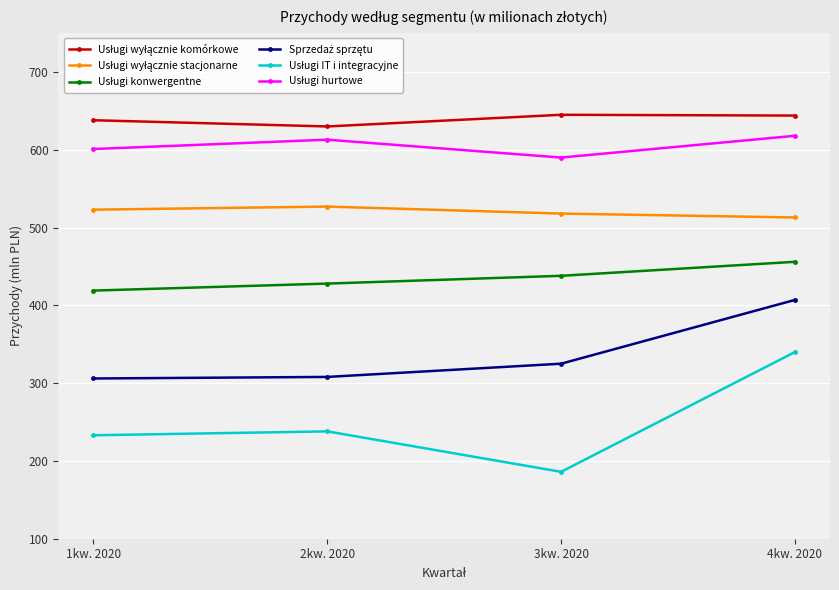

What is the total value across all series at 3kw. 2020?

2702